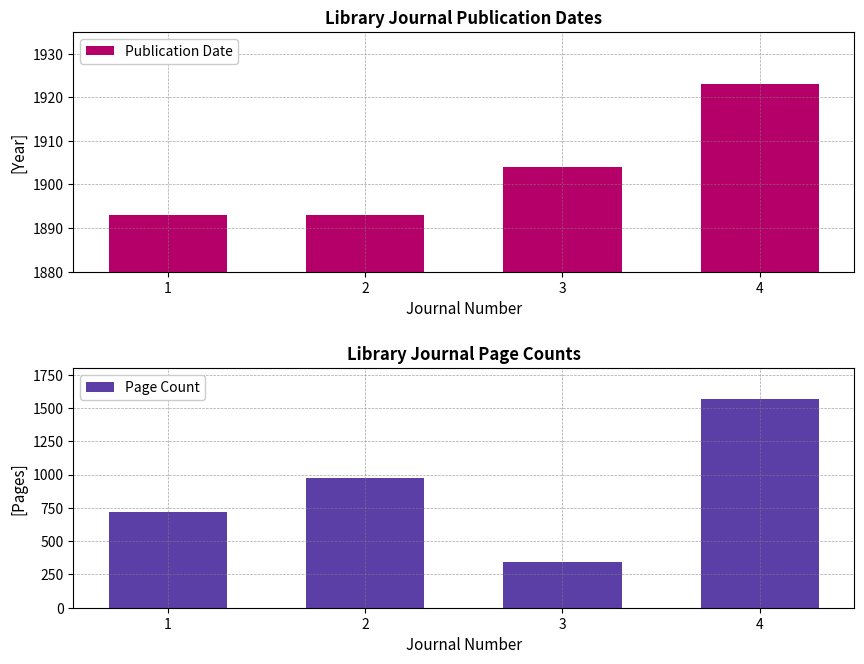

What is the sum of the Page Count values at 4 and 1?

2286